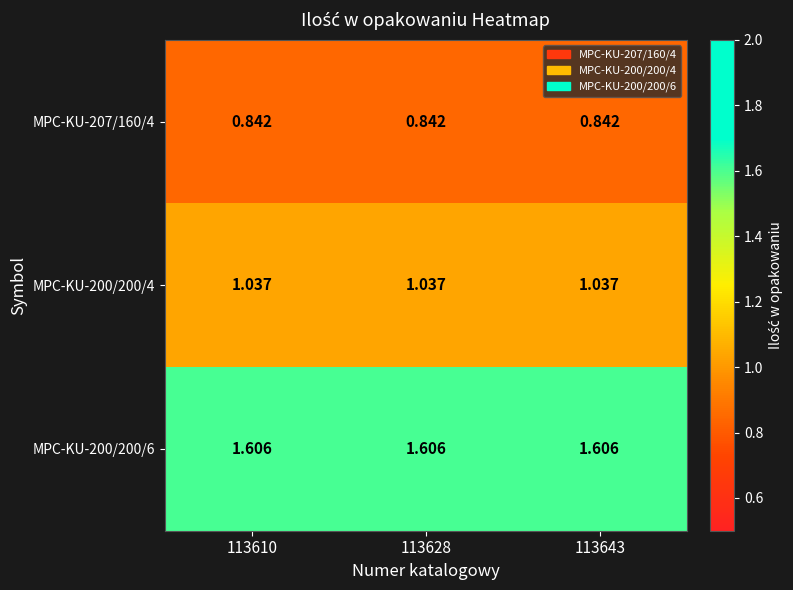

Which series has the largest total across all categories?

MPC-KU-200/200/6